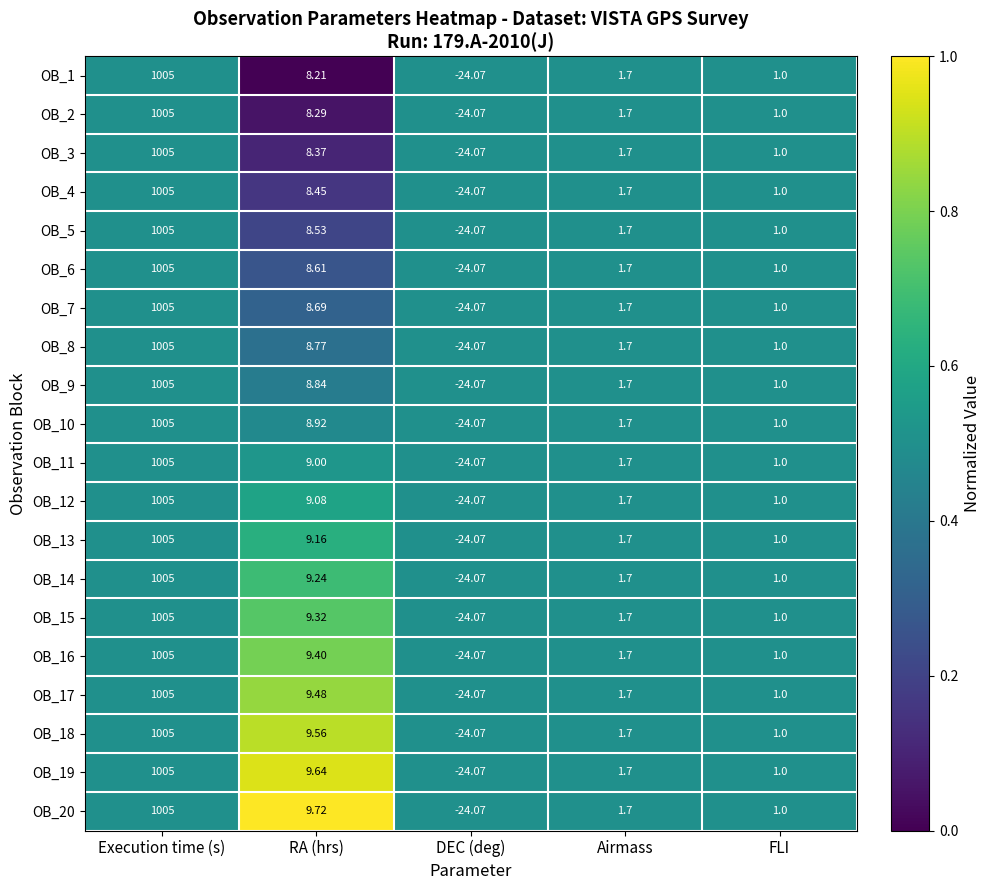

Where is OB_19 nearest to the value 490?

RA (hrs)